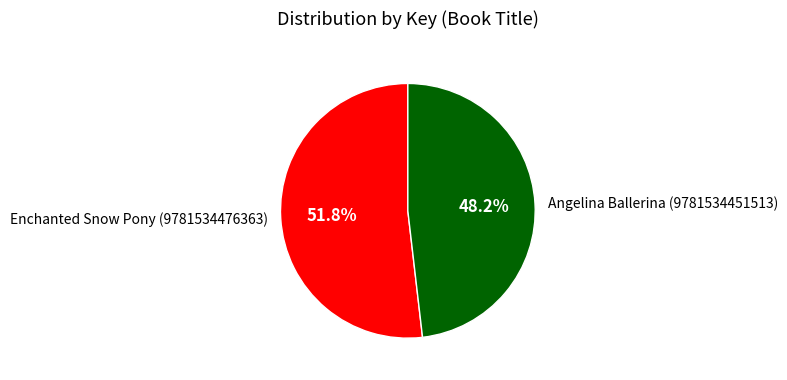

Combined, do Angelina Ballerina (9781534451513) and Enchanted Snow Pony (9781534476363) account for over 50%?

Yes